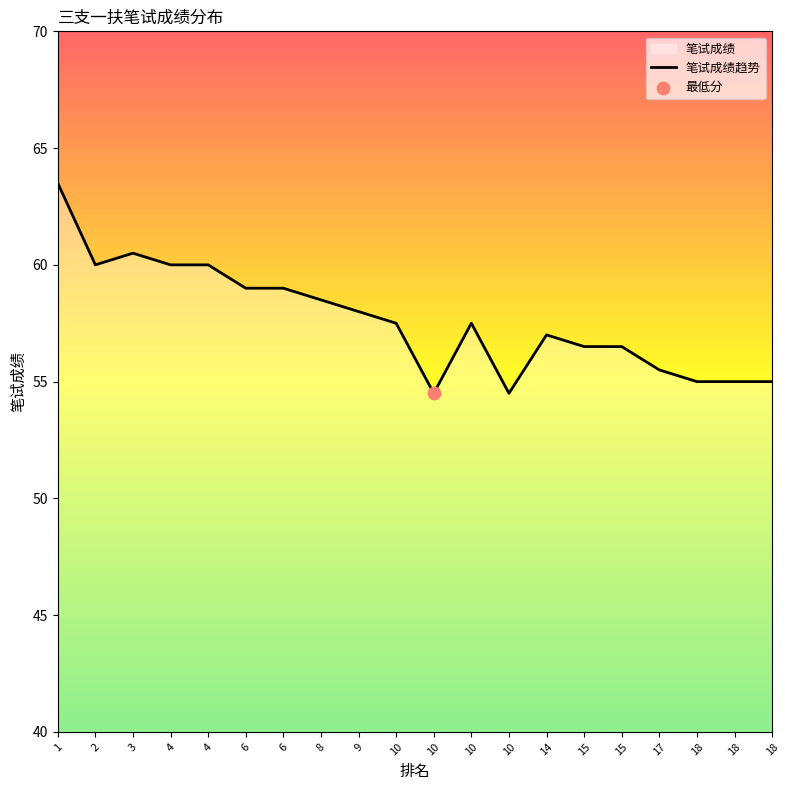

What is the ratio of the value at 6 to the value at 15?

1.0